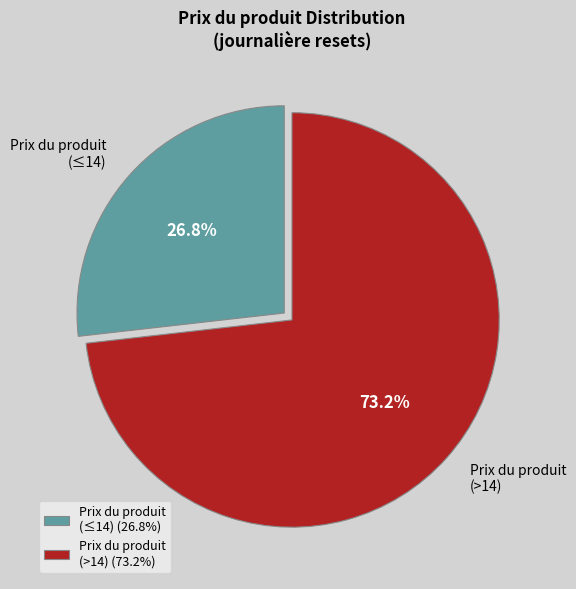

Combined, do Prix du produit (≤14) and Prix du produit (>14) account for over 50%?

Yes